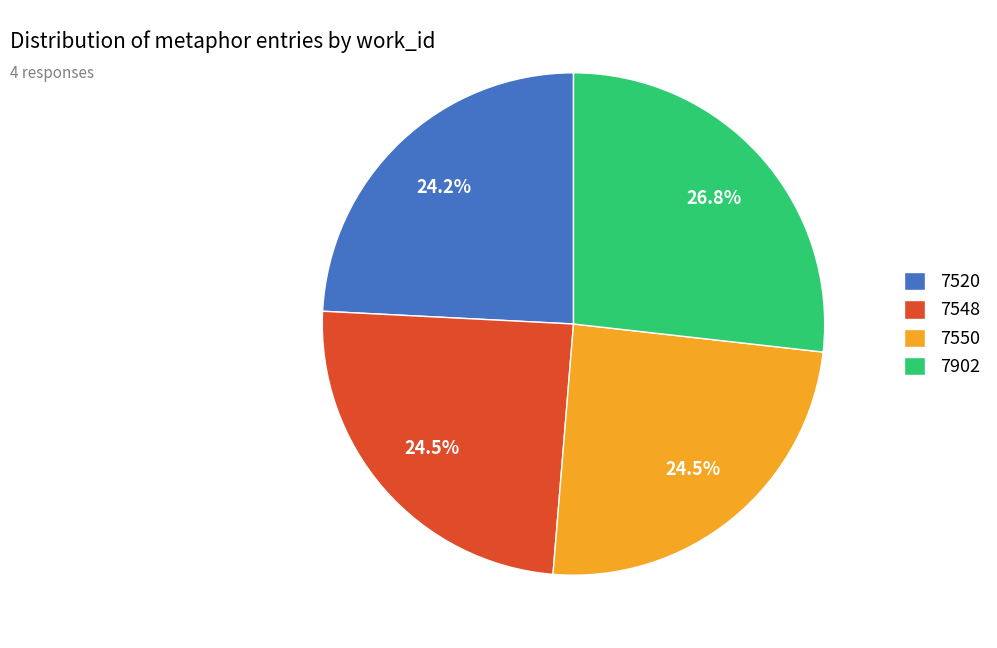

Which slice is the largest?

7902